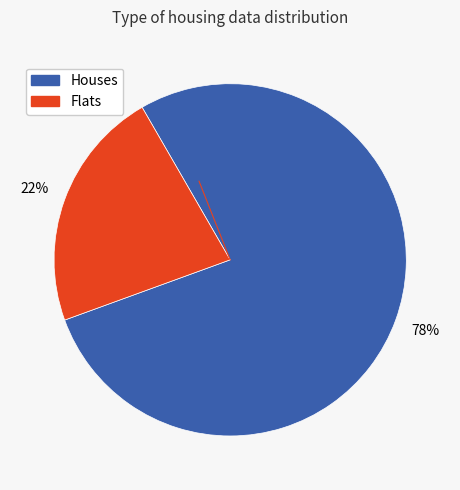

To the nearest percent, what is the difference between the largest and smallest slice percentages?

56%